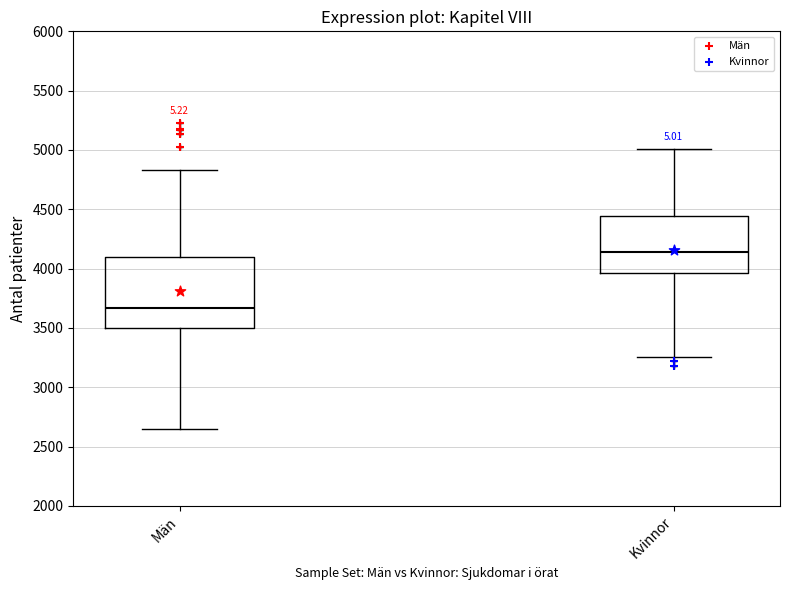

Where does the lower whisker of the box for Män end on the y-axis? The values are not printed on the chart, so give them approximately, as read against the axis.

2650